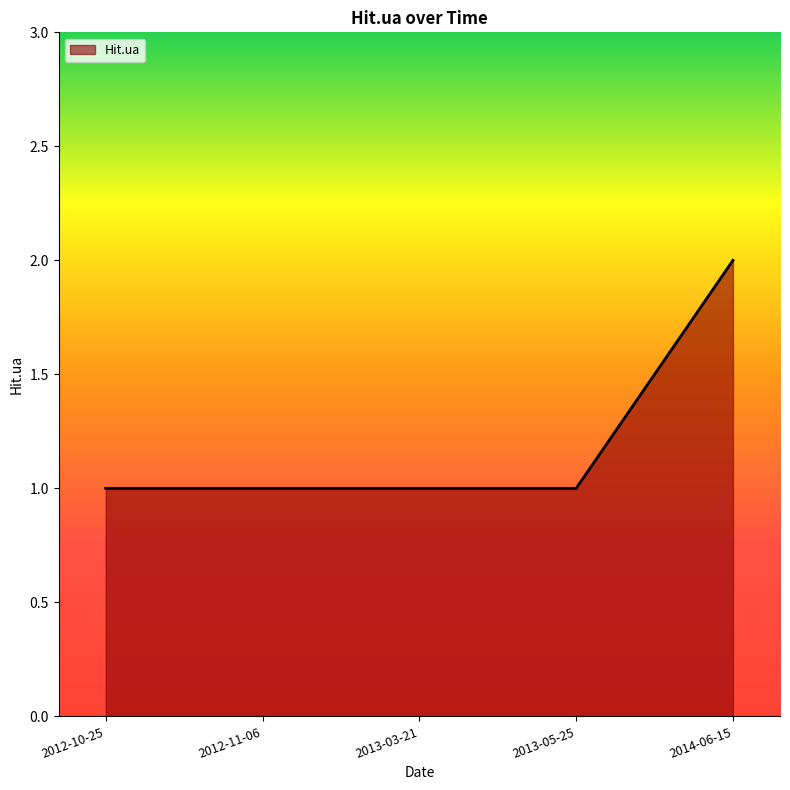

What is the maximum value shown in the chart?

2